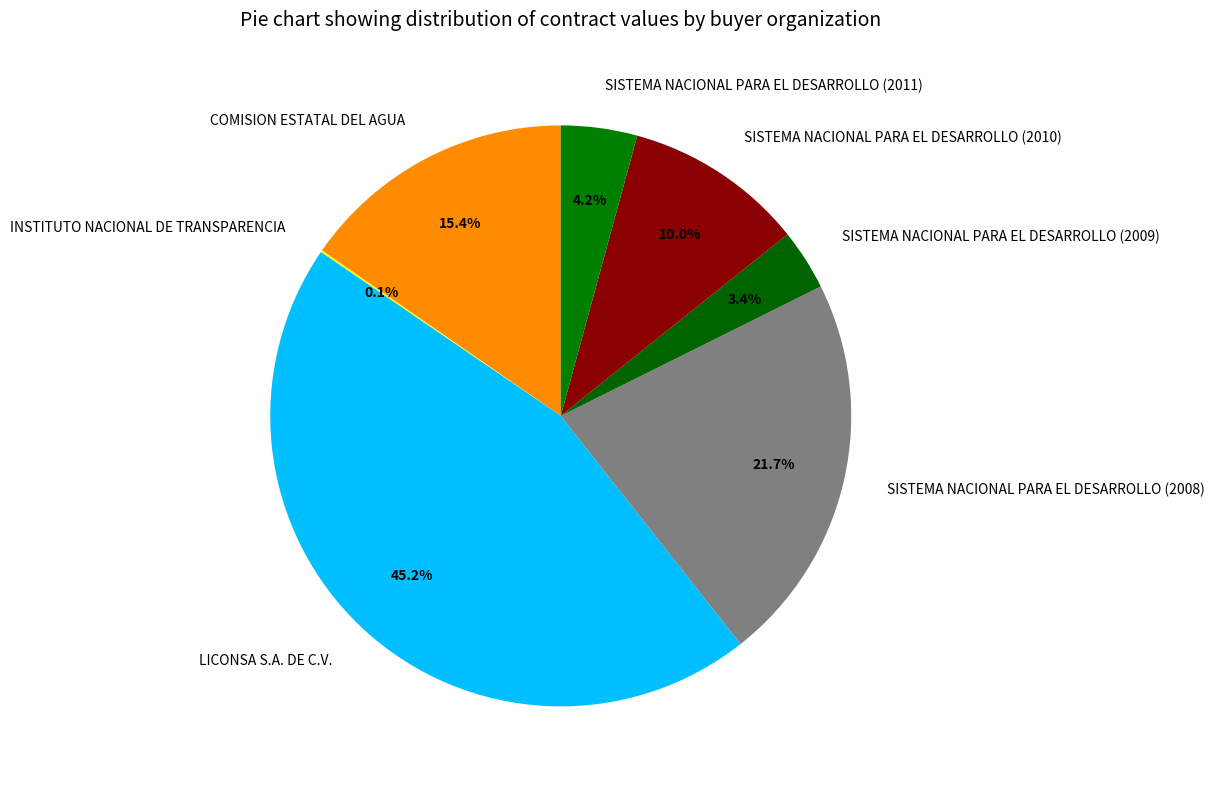

Between SISTEMA NACIONAL PARA EL DESARROLLO (2011) and LICONSA S.A. DE C.V., which is larger?

LICONSA S.A. DE C.V.